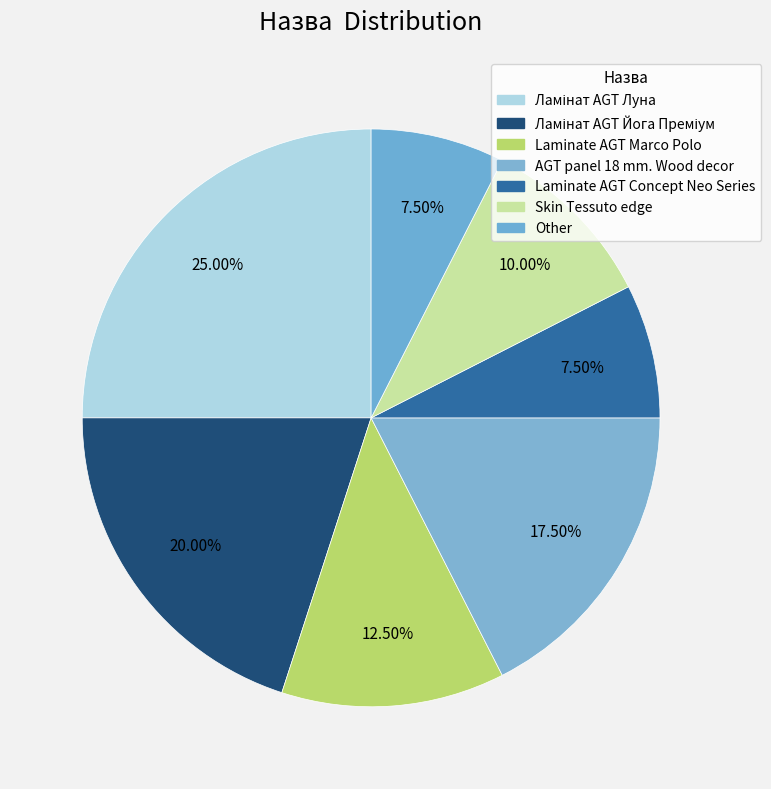

Is it true that Laminate AGT Concept Neo Series is 1% of the pie?

False